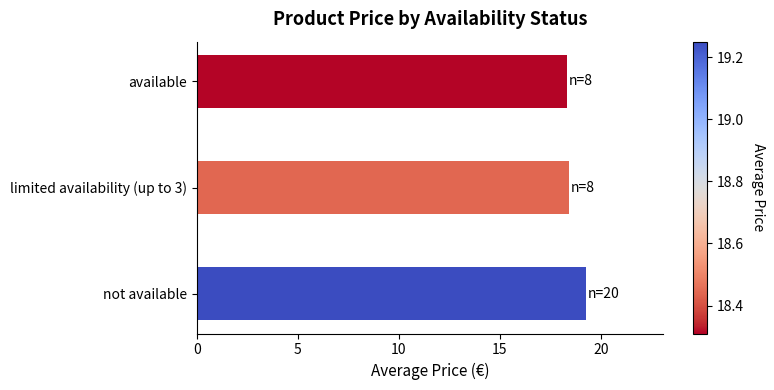

The value at available is 25.2. True or false?

False